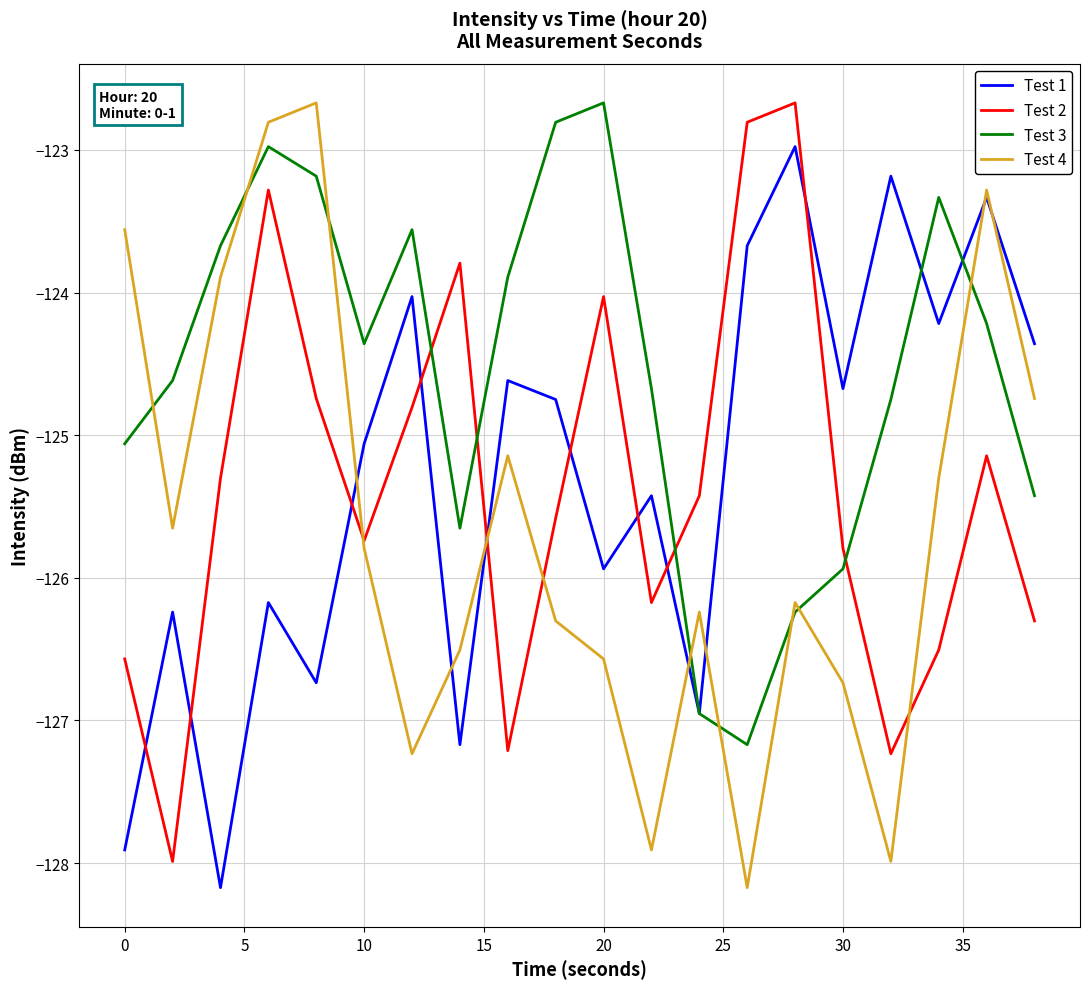

Which series has the largest total across all categories?

Test 3